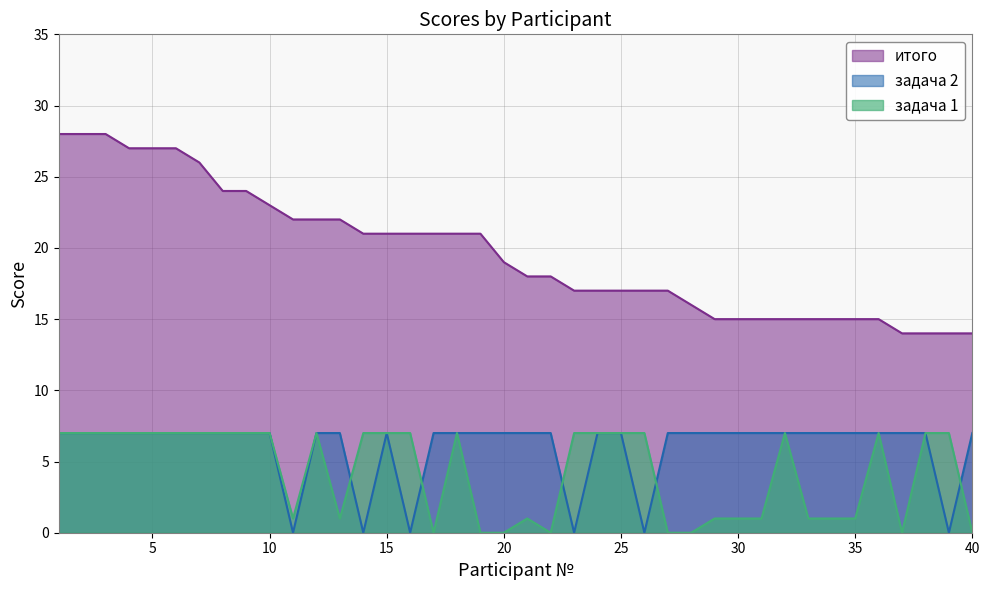

Which series has the largest total across all categories?

итого